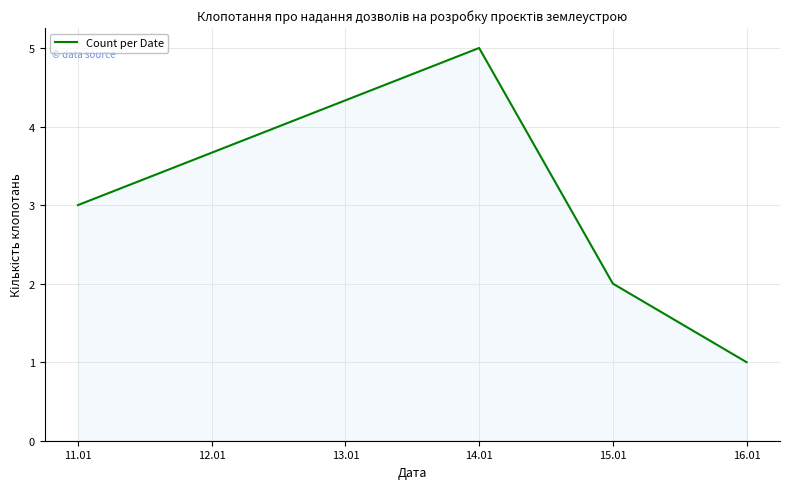

Which label corresponds to the largest value in the chart?

14.01